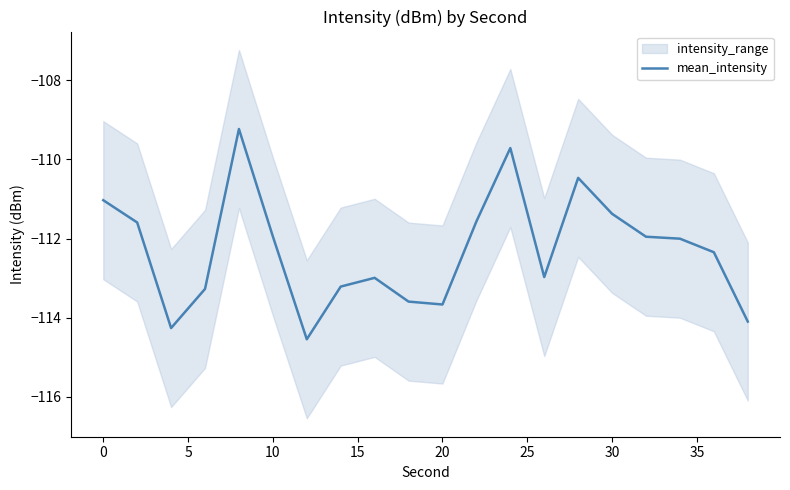

What is the maximum value for mean_intensity?

-109.2